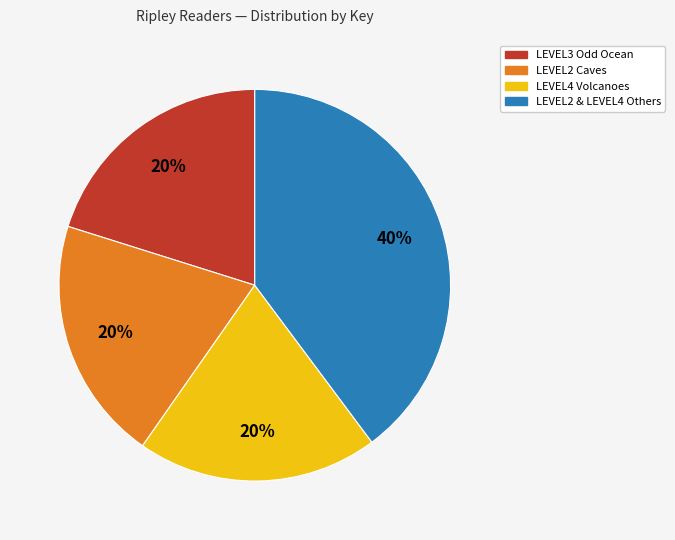

Approximately how many times larger is the value at LEVEL2 & LEVEL4 Others compared to LEVEL2 Caves?

2.0